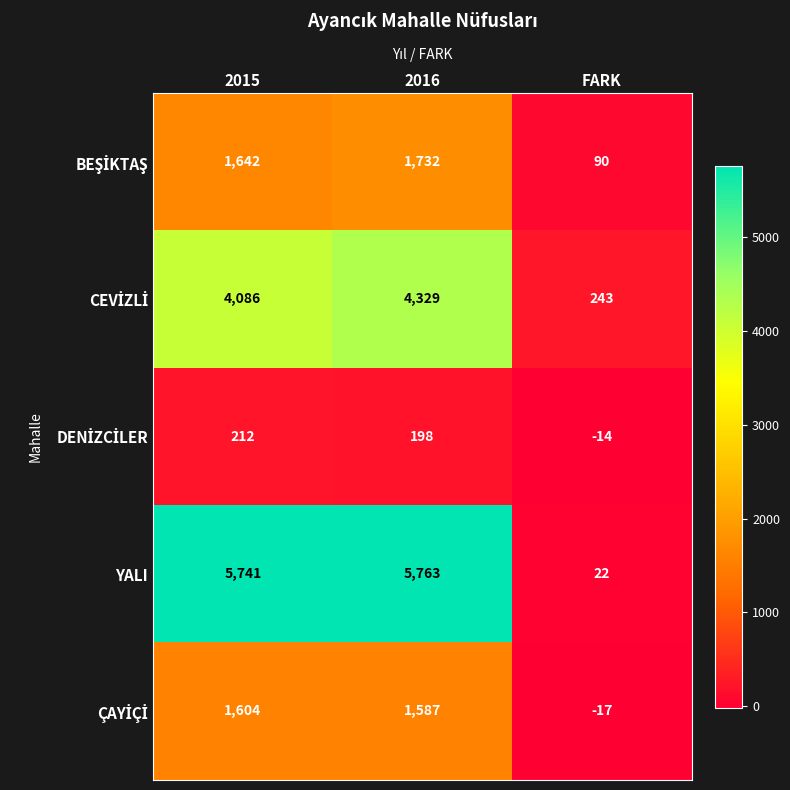

Where is YALI nearest to the value 2892?

2015